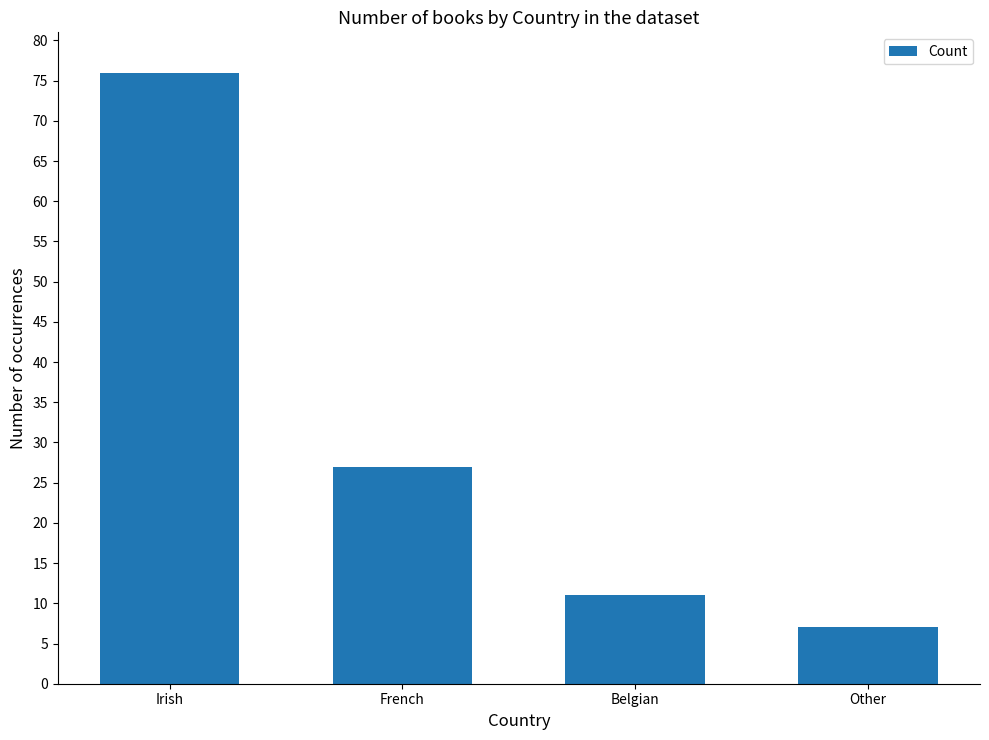

Count the number of categories in the chart.

4